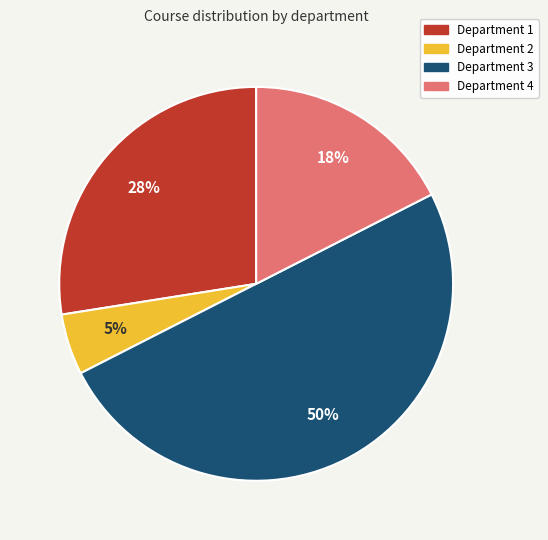

To the nearest percent, what is the difference between the Department 3 and Department 4 slice percentages?

32%